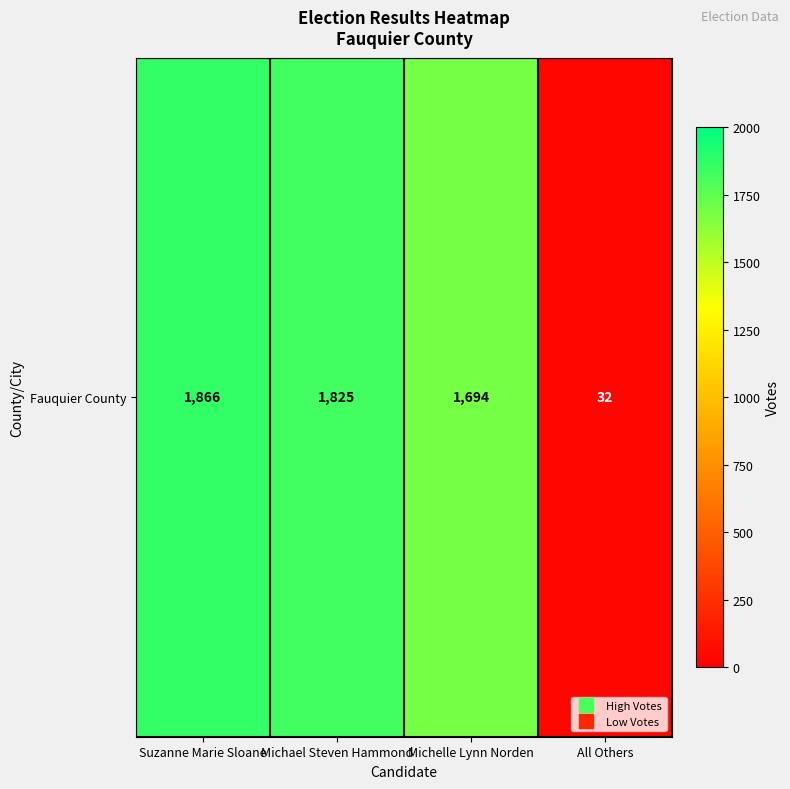

Count the number of values greater than 1825.

1